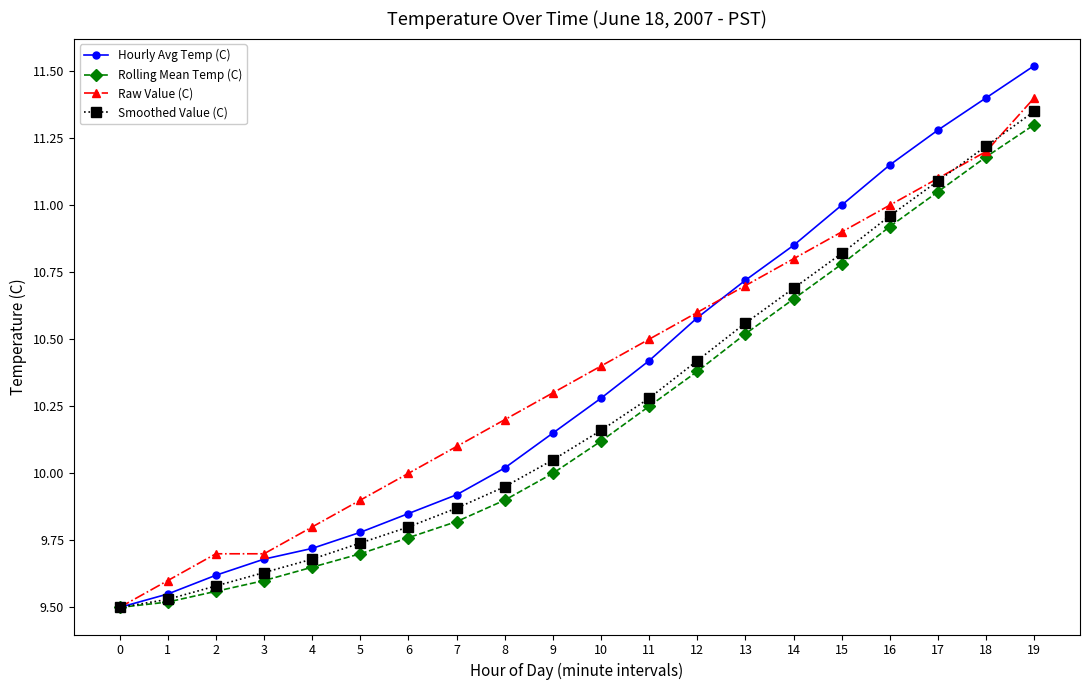

What value does the Raw Value (C) series have at 19?

11.4